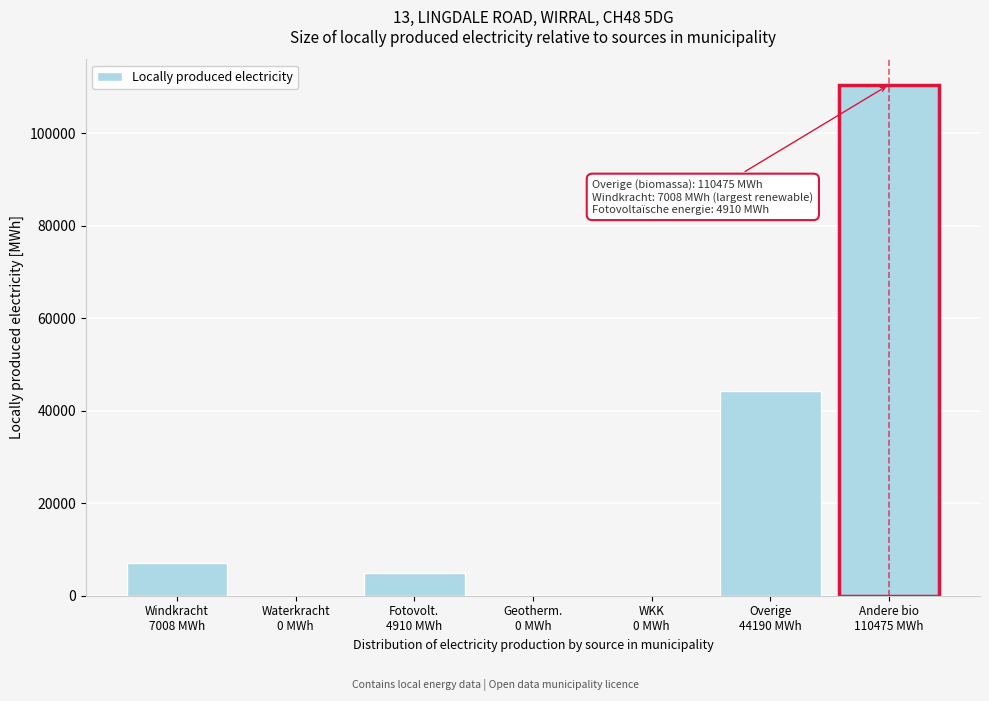

What is the sum of all values?

166582.7